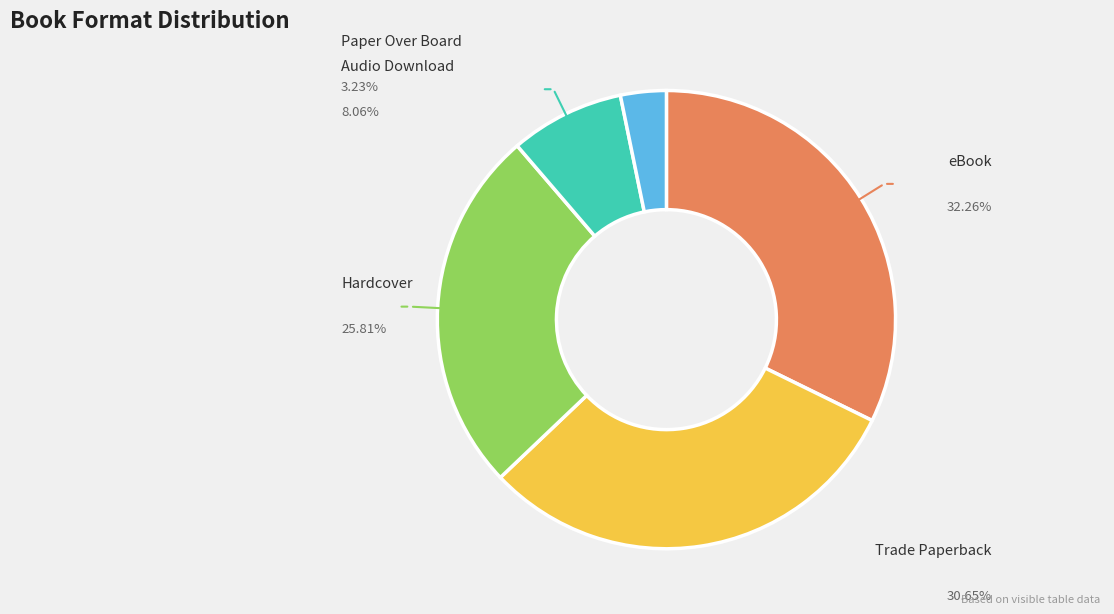

Does Paper Over Board represent more than half of the total?

No